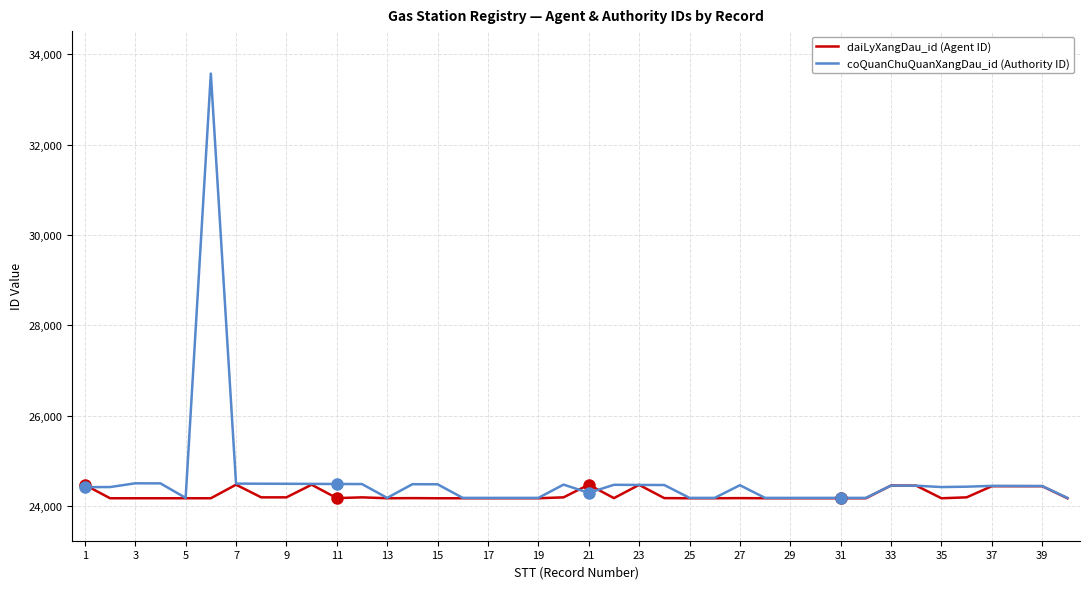

Which series has the widest spread of values?

coQuanChuQuanXangDau_id (Authority ID)